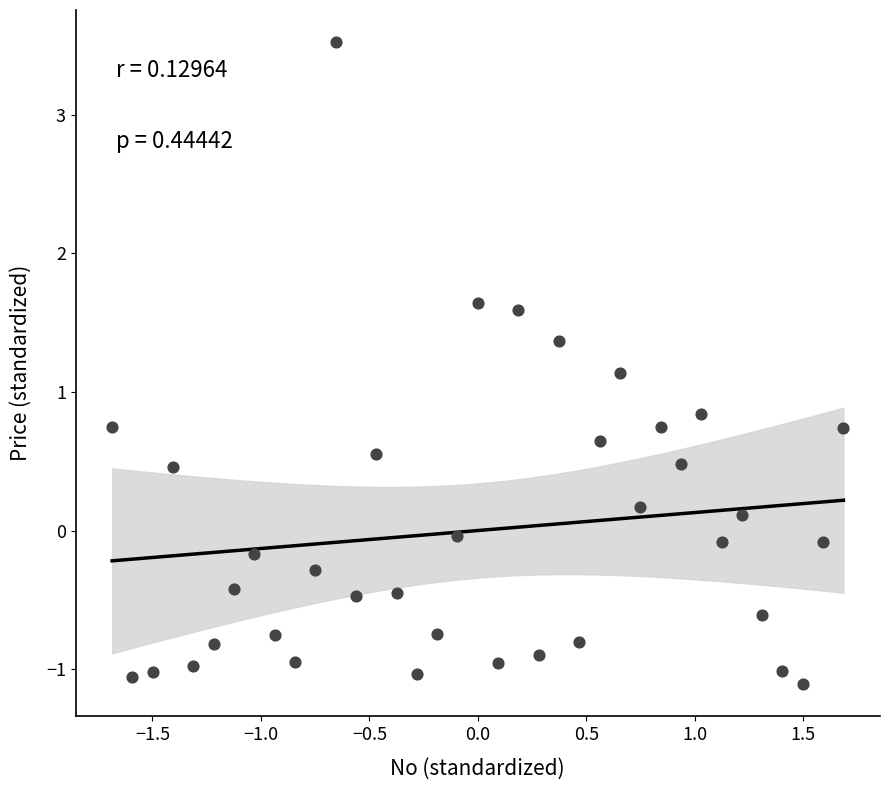

What is the range of X values (max minus min)?

3.4